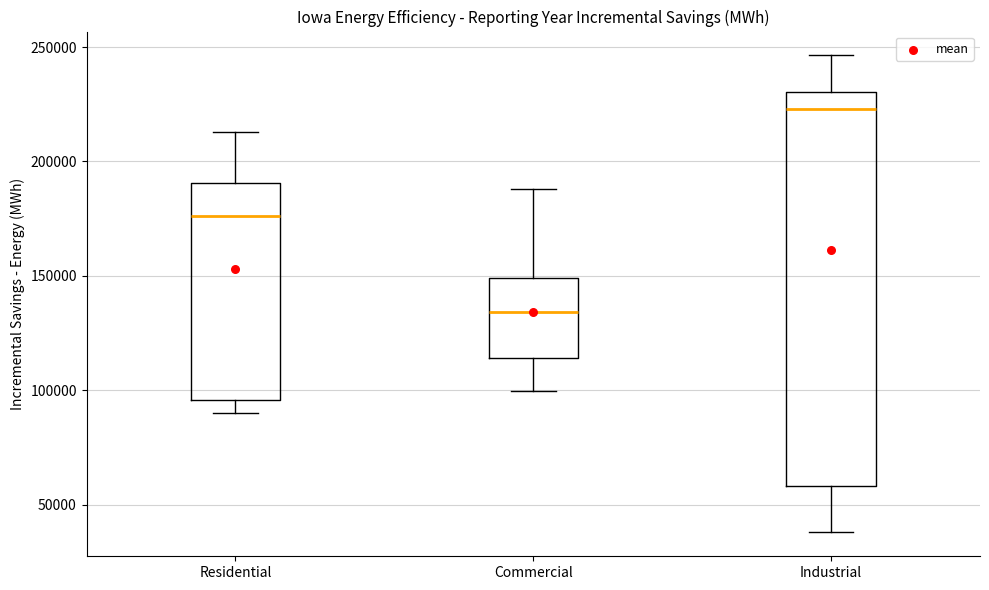

Reading left to right, read every box against the y-axis: the position of its median line, the range the box covers, and the ends of its whiskers. The values are not printed on the chart, so give them approximately, as read against the axis.

Residential: median 175000, box 95000 to 190000, whiskers 90000 to 215000
Commercial: median 135000, box 115000 to 150000, whiskers 100000 to 190000
Industrial: median 225000, box 60000 to 230000, whiskers 40000 to 245000